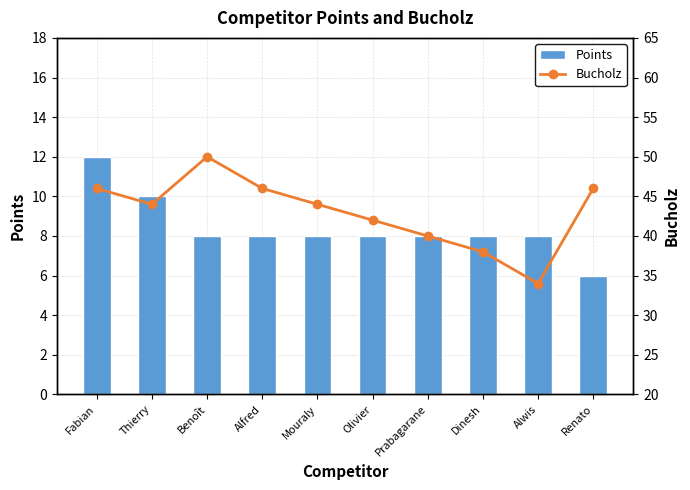

Which series has the largest total across all categories?

Bucholz